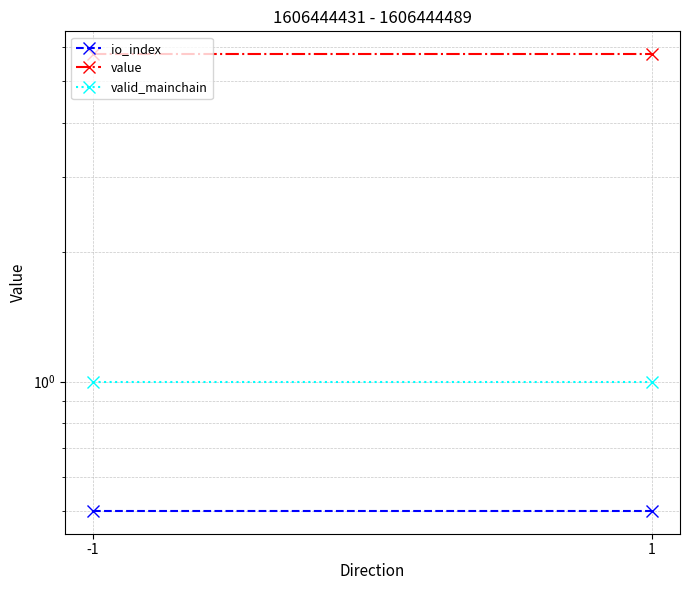

Rank the categories by value value from lowest to highest.

-1, 1